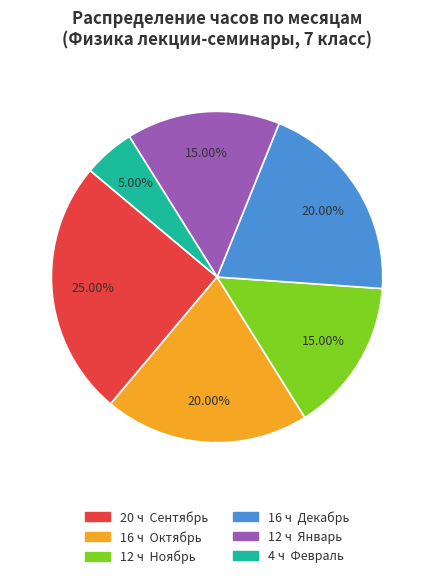

Does any single category account for the majority?

No